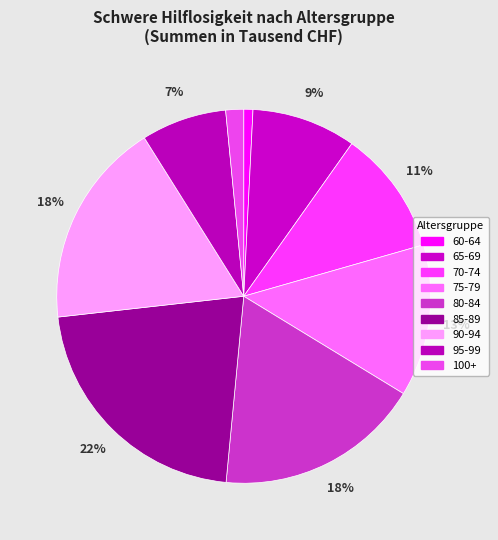

Count the number of slices in the pie.

9